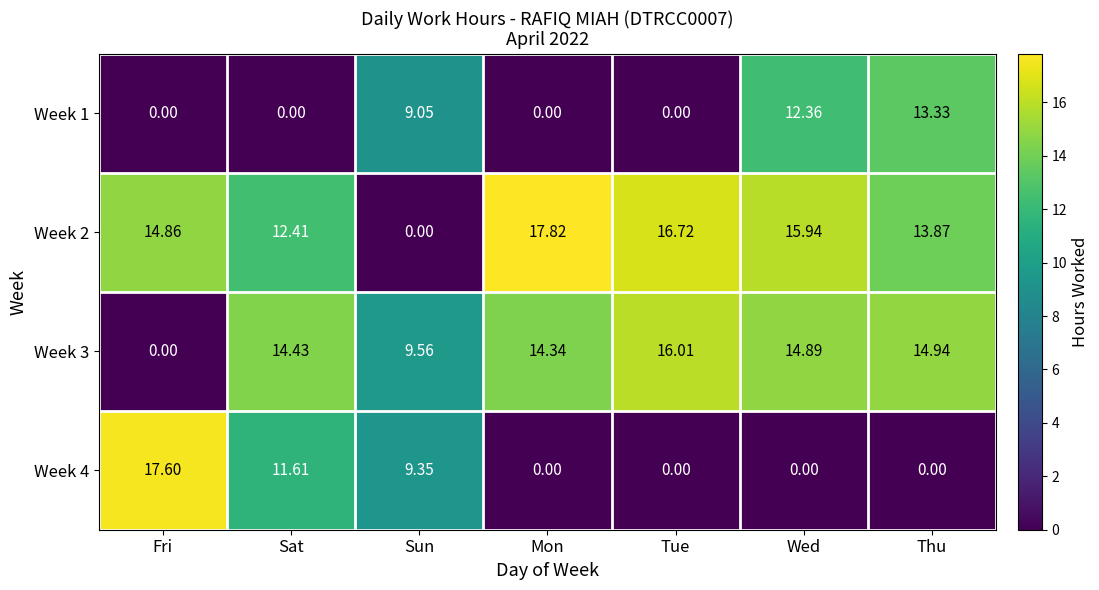

Rank the series by their maximum value, from highest to lowest.

Week 2, Week 4, Week 3, Week 1